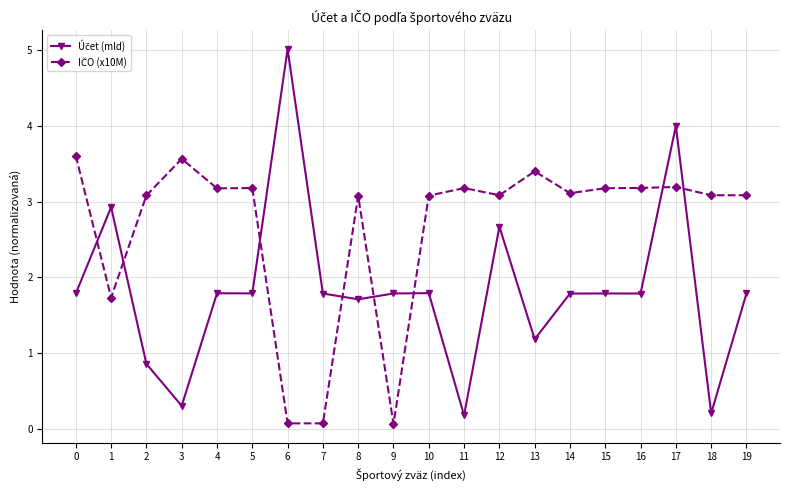

What is the greatest value displayed?

5.0